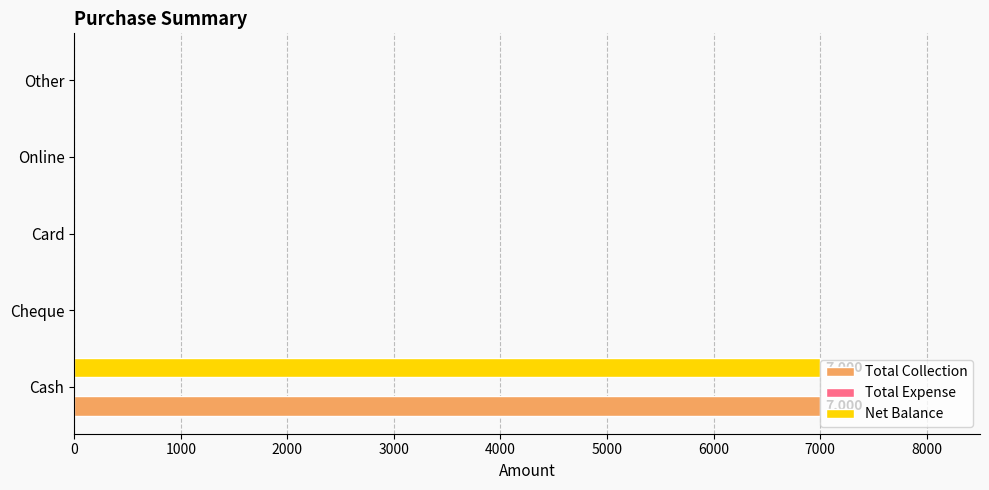

The Total Collection series shows -2157 at Online. True or false?

False